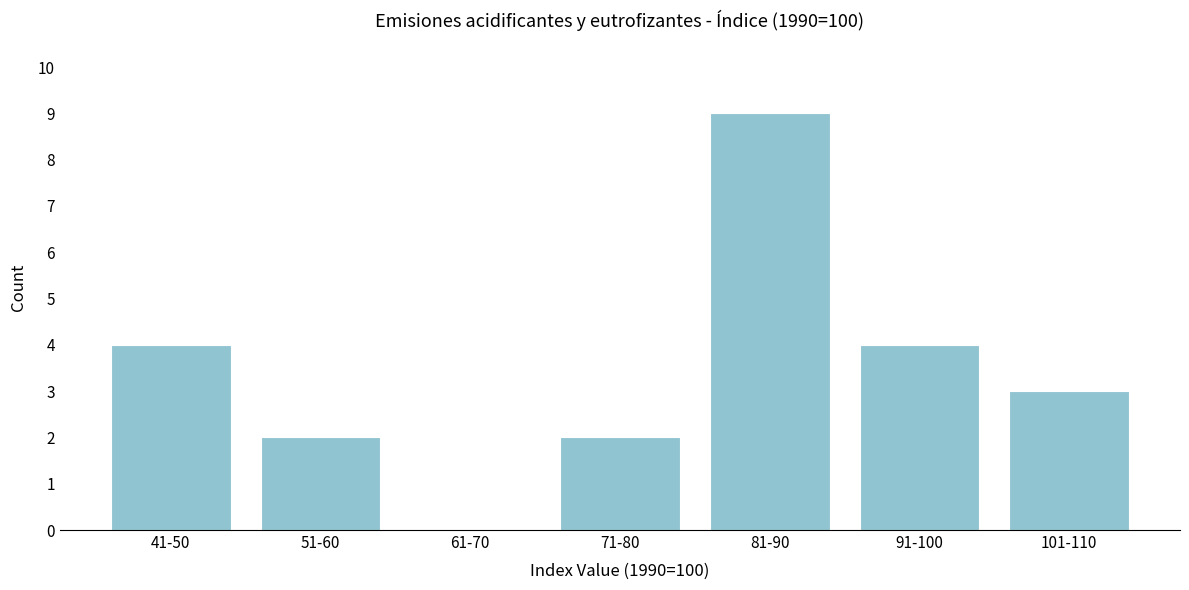

Reading left to right, what are all the values shown in this chart?

41-50=4	51-60=2	61-70=0	71-80=2	81-90=9	91-100=4	101-110=3